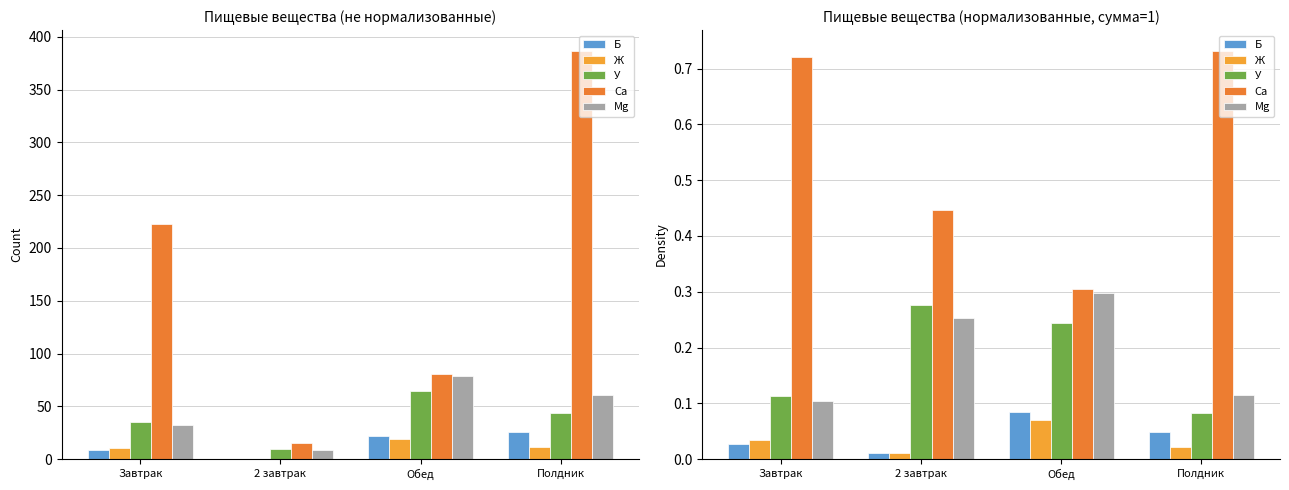

What is the total value across all series at 2 завтрак?

1.0